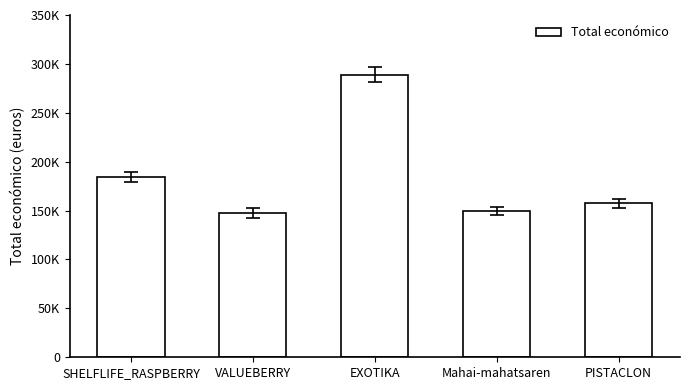

Rank the categories by value from highest to lowest.

EXOTIKA, SHELFLIFE_RASPBERRY, PISTACLON, Mahai-mahatsaren, VALUEBERRY